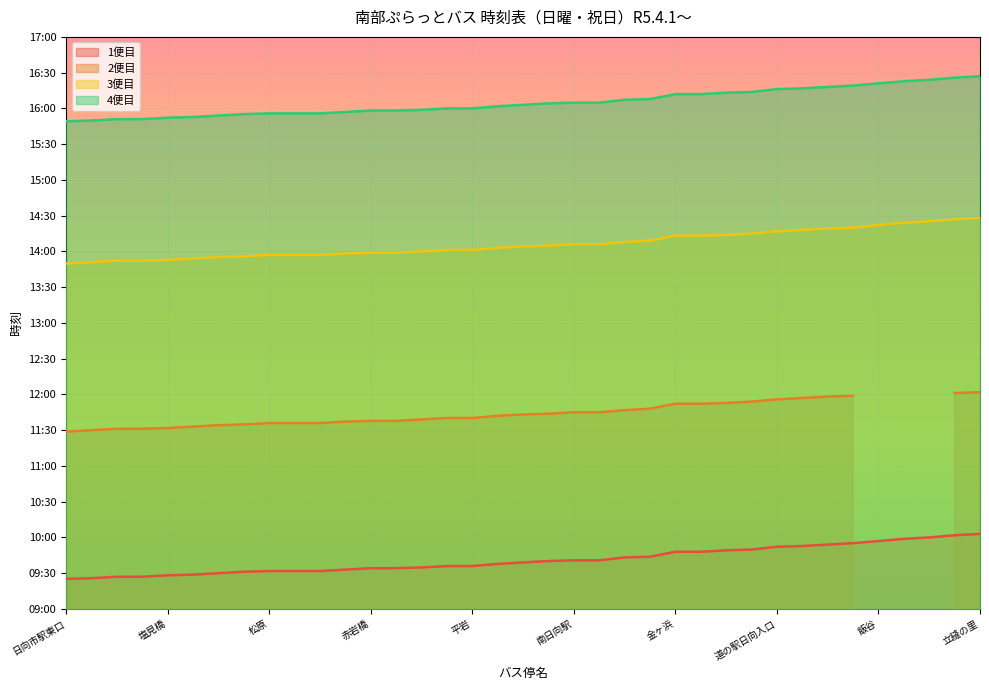

What is the difference between the second highest and minimum values in the 1便目 series?

0.6